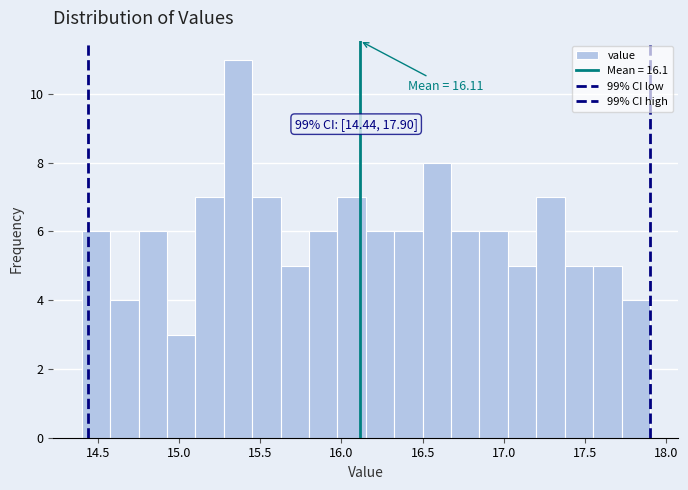

Read against the x-axis, roughly where is the centre of the tallest bar?

15.35